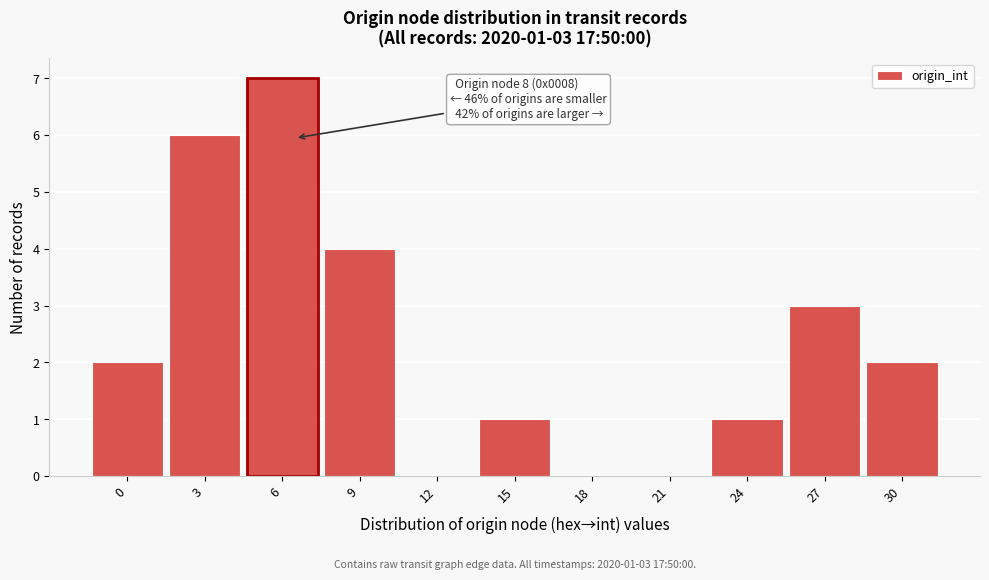

Reading left to right, extract all data points from this chart.

0=2	3=6	6=7	9=4	12=0	15=1	18=0	21=0	24=1	27=3	30=2